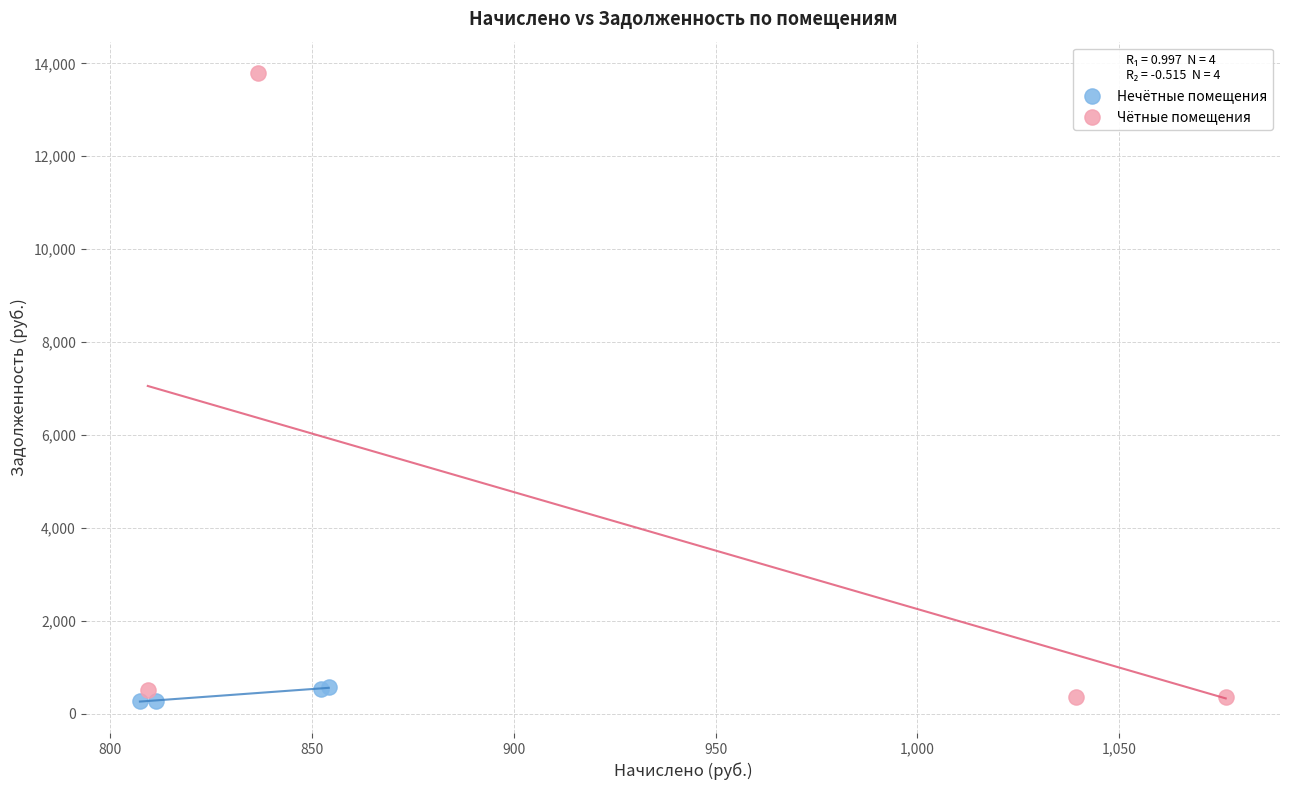

Which series reaches the maximum Y coordinate?

Чётные помещения